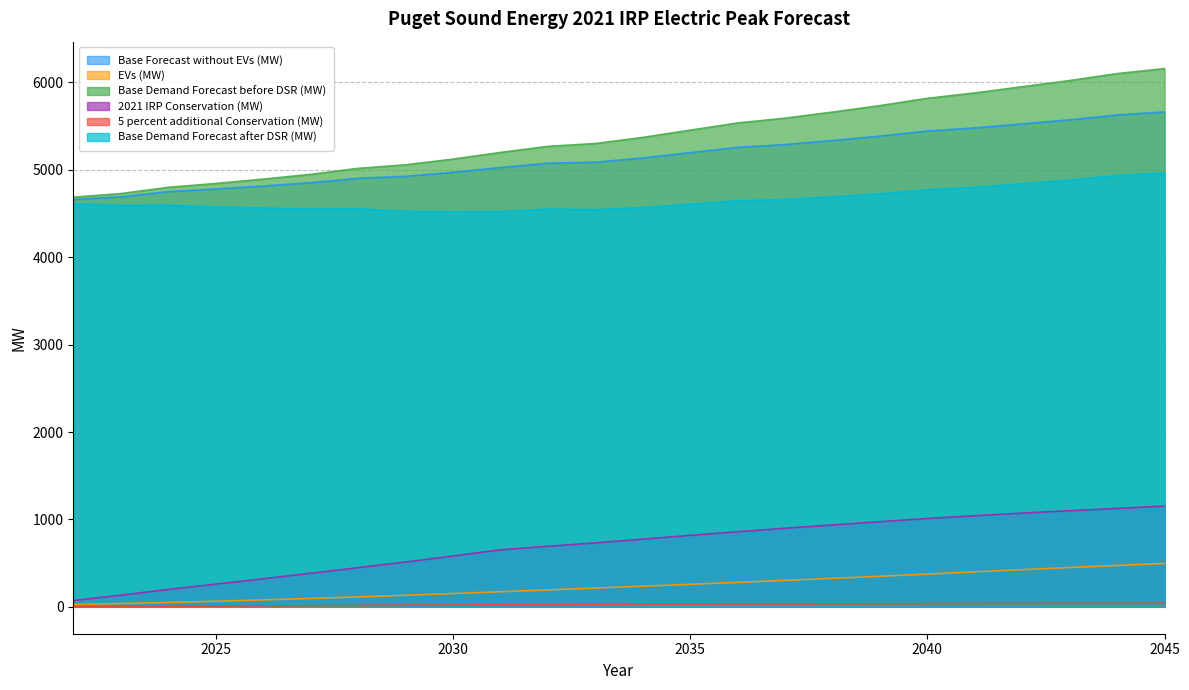

True or false: Base Forecast without EVs (MW) and Base Demand Forecast after DSR (MW) intersect in this chart.

False